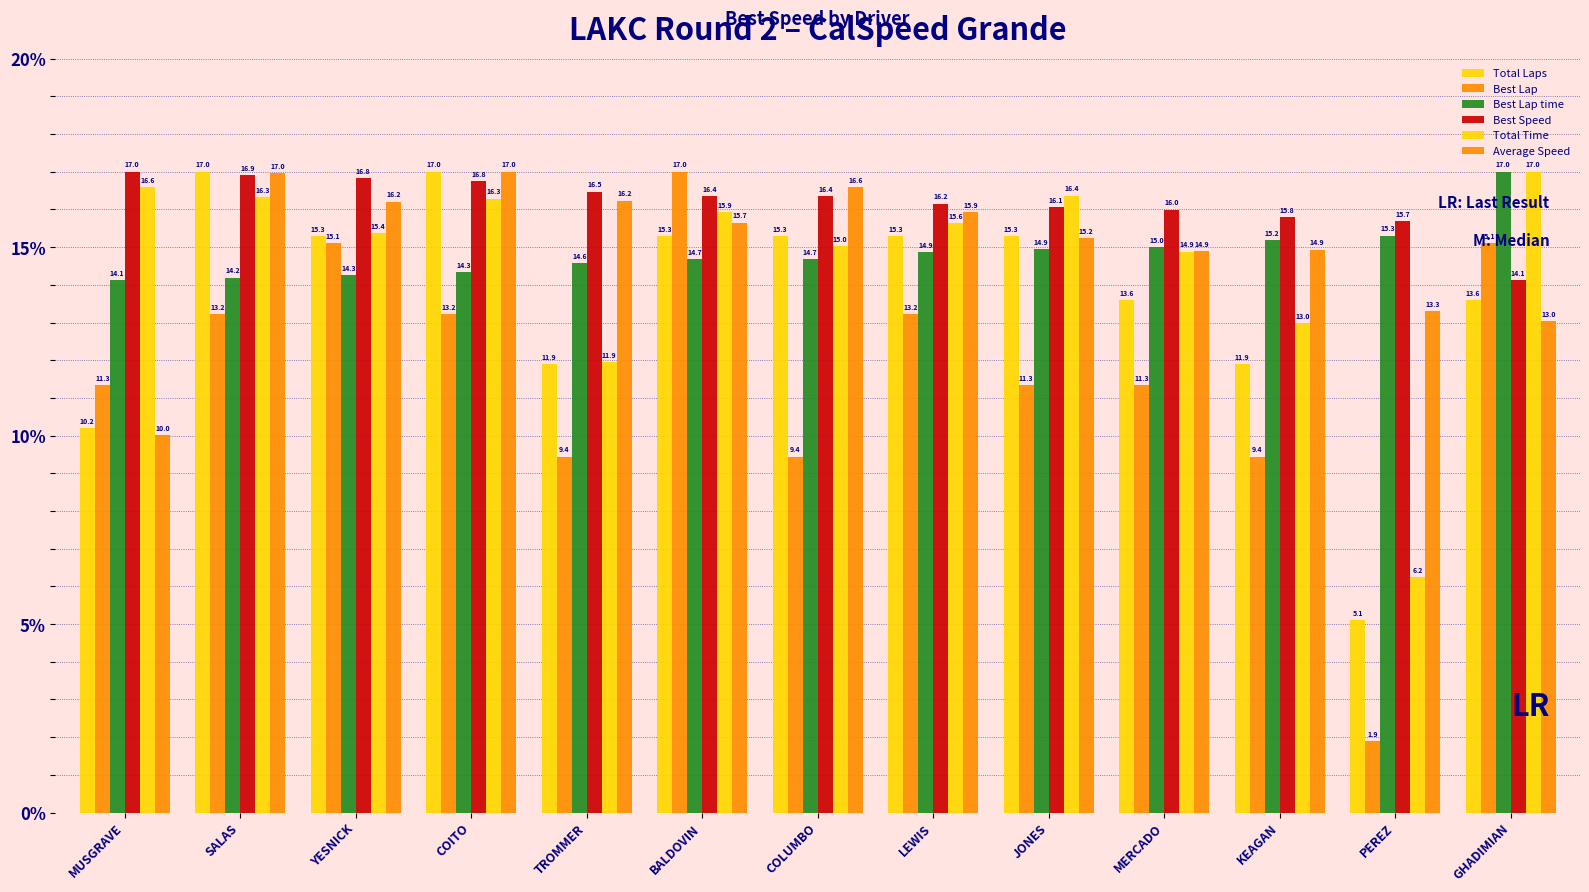

How many categories are shown in the chart?

13